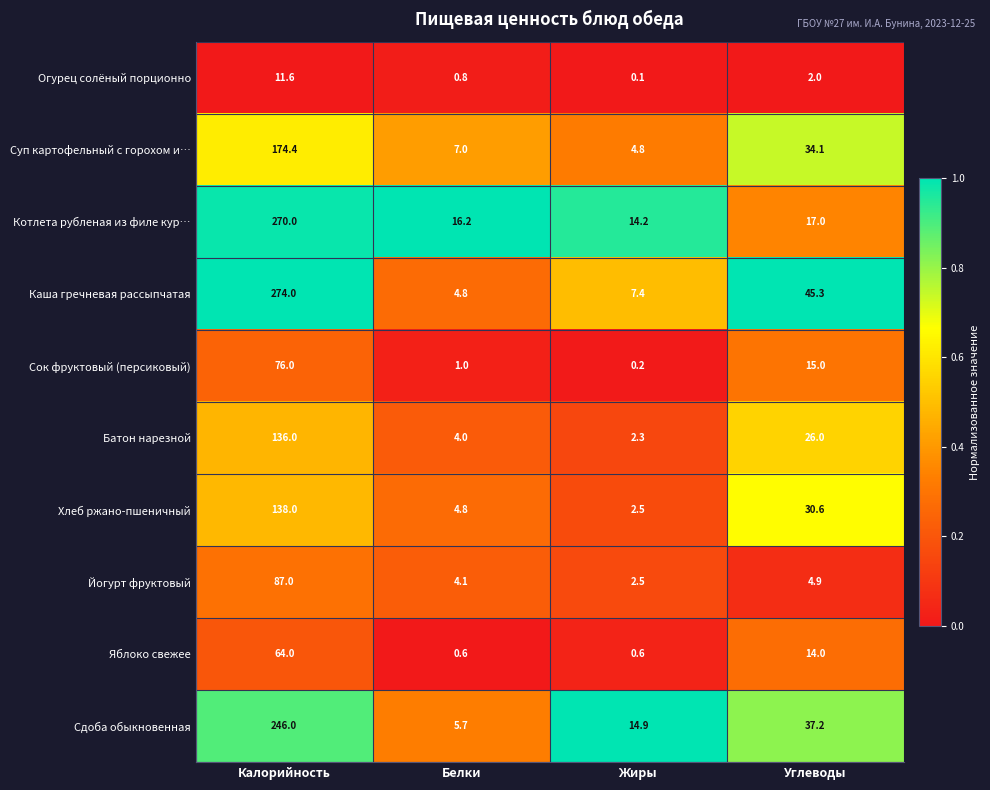

The Каша гречневая рассыпчатая series shows 79.4 at Калорийность. True or false?

False